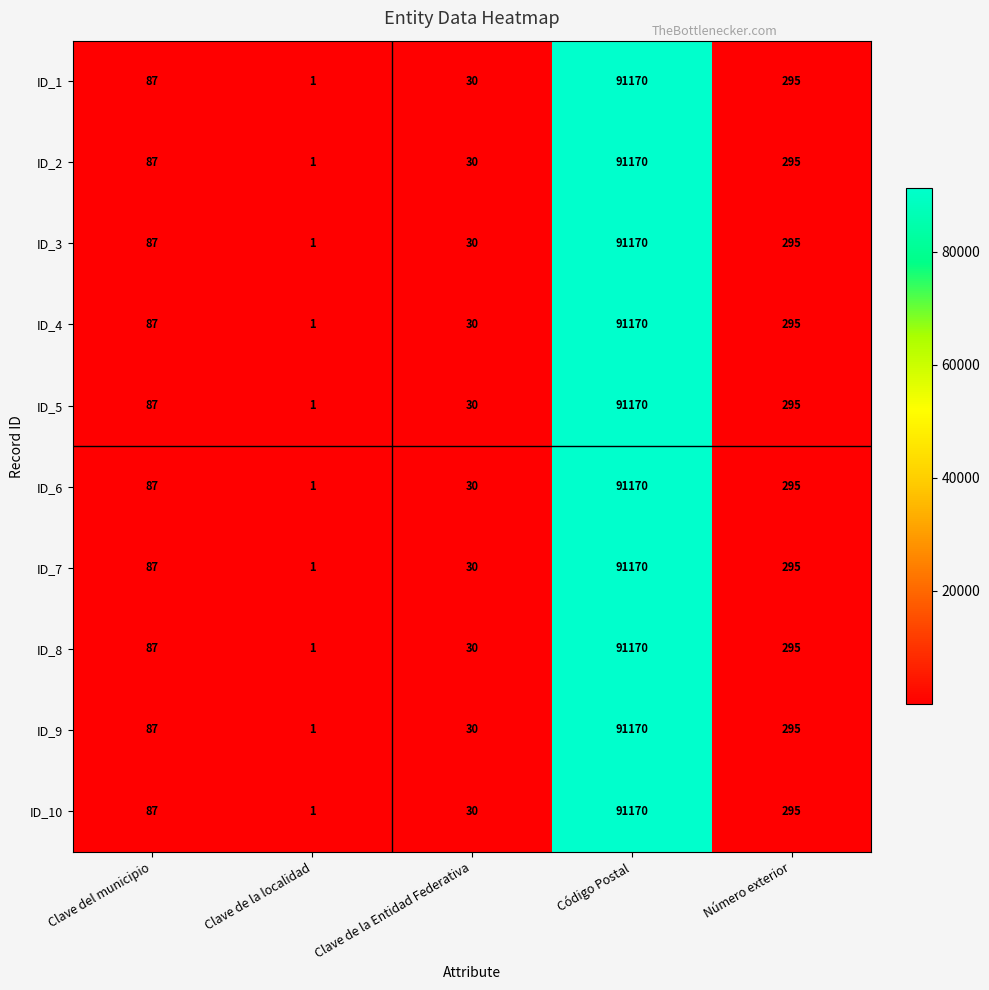

The ID_6 series shows 91170 at Código Postal. True or false?

True